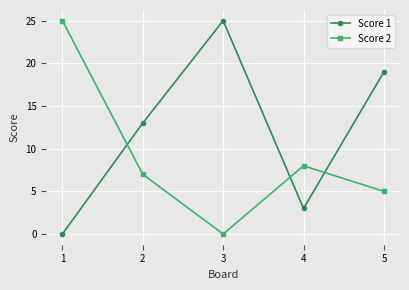

How many interior local valleys does the Score 1 series have?

1